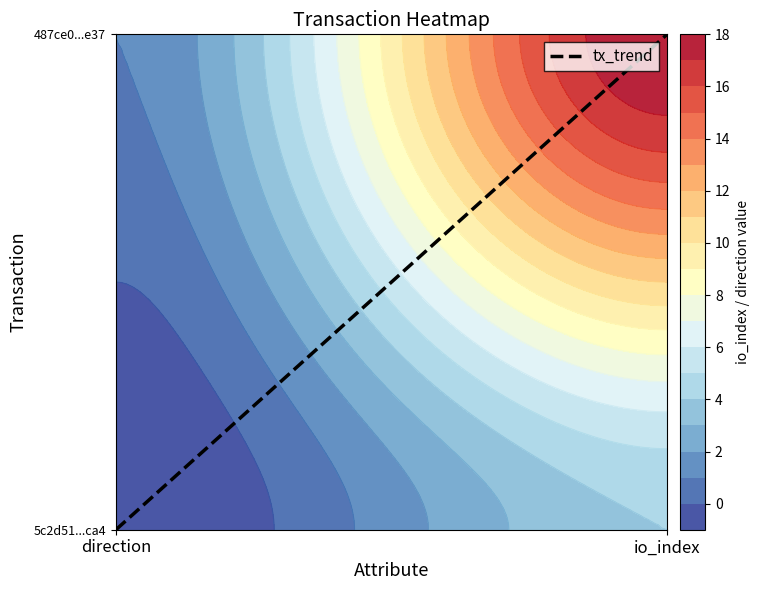

Is it true that the value at direction is 0?

True